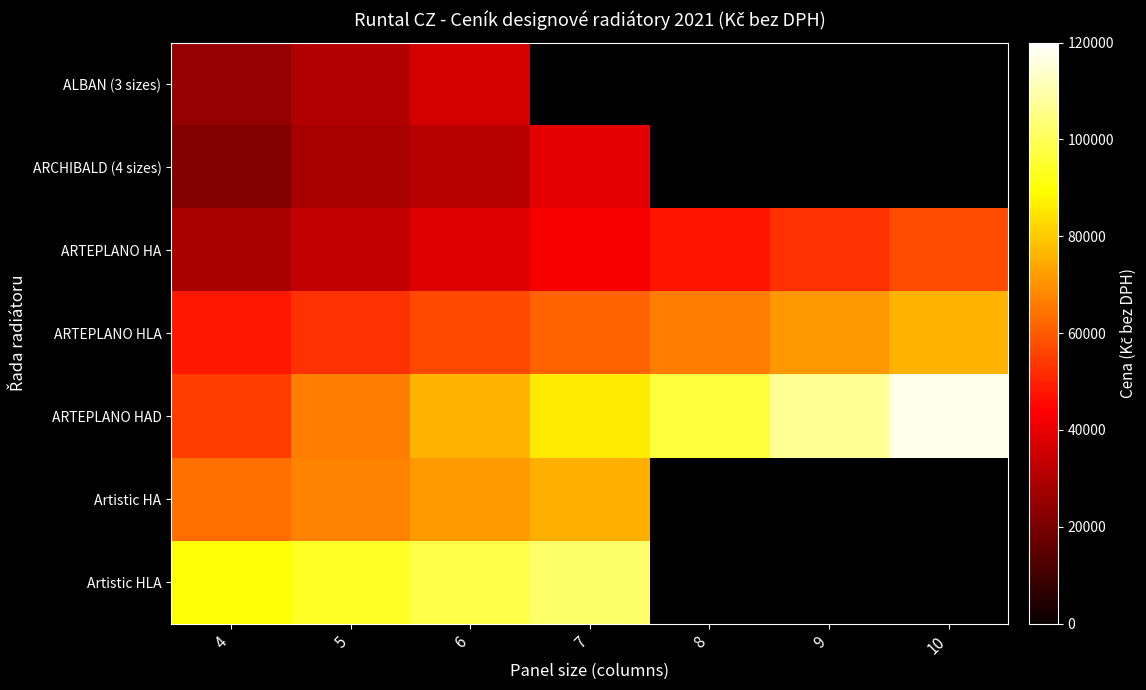

How many positive values does the ARCHIBALD (4 sizes) series have?

4